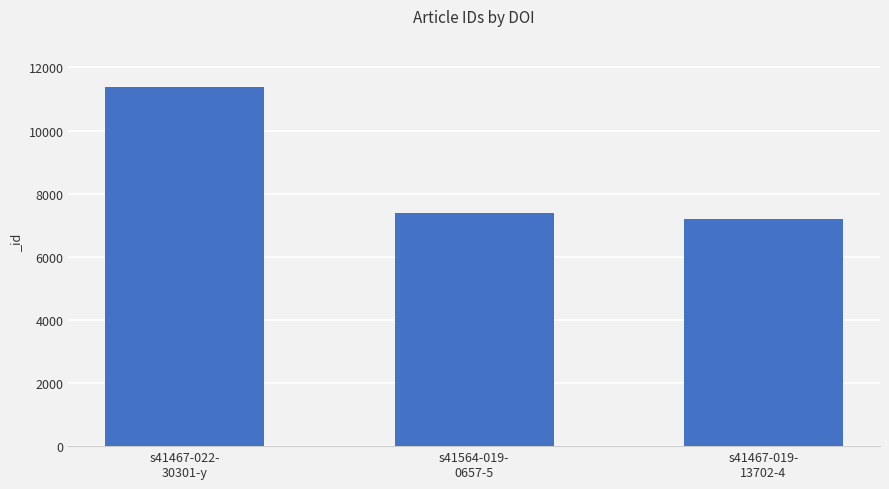

What is the minimum value shown in the chart?

7197